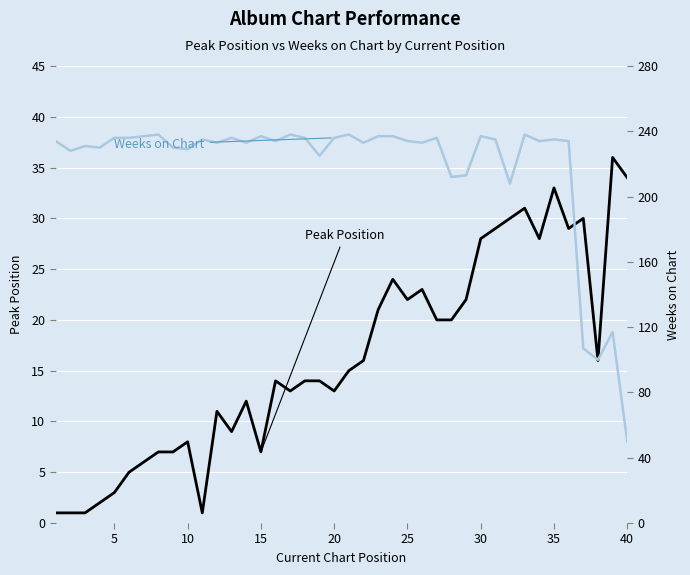

What are all the series names shown in the legend?

Peak Position, Weeks on Chart